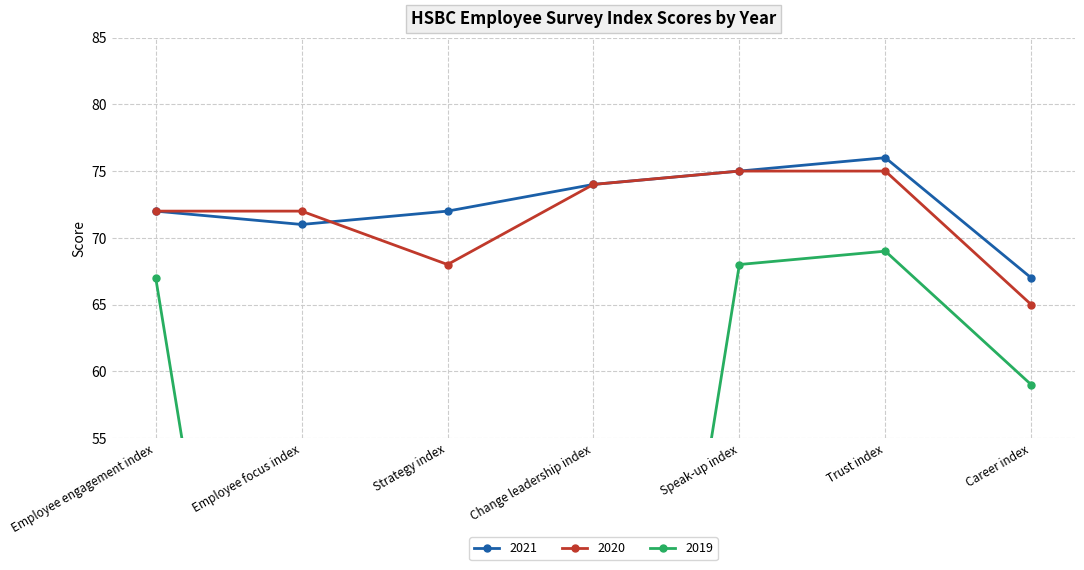

Reading left to right, transcribe all the data shown in this chart.

2021: 72	71	72	74	75	76	67
2020: 72	72	68	74	75	75	65
2019: 67	0	0	0	68	69	59